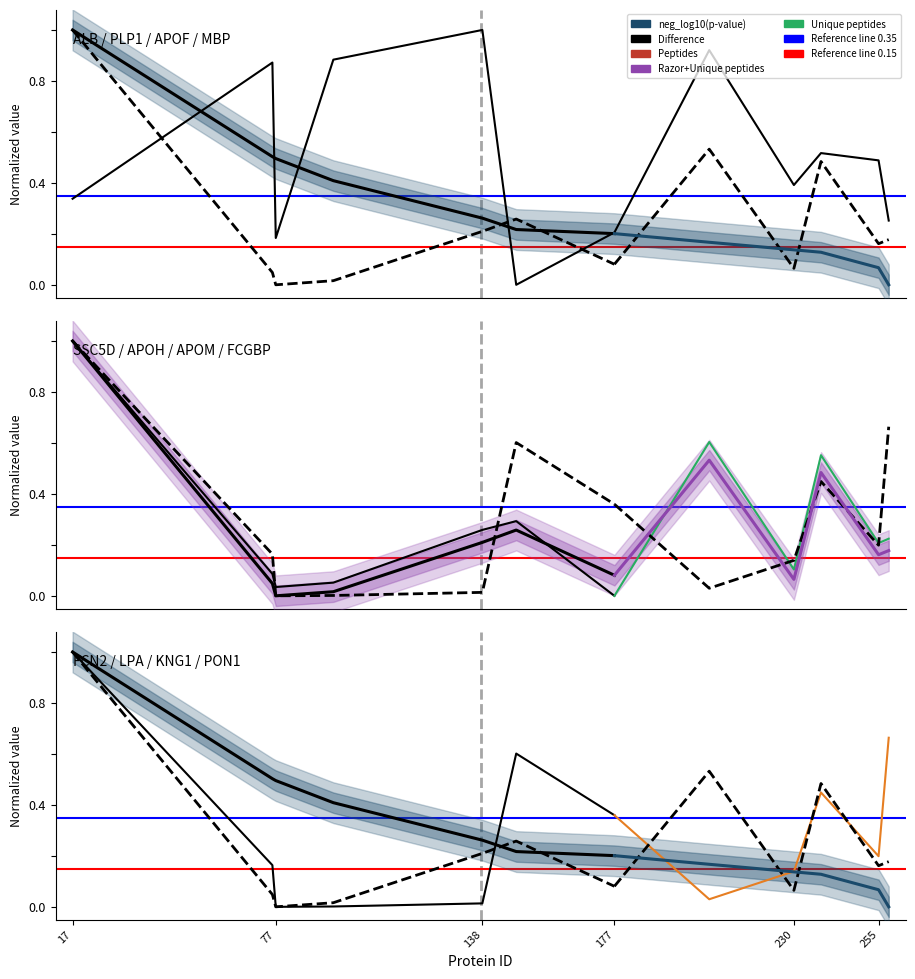

What is the sum of the peptides values at 230 and 77?

0.3